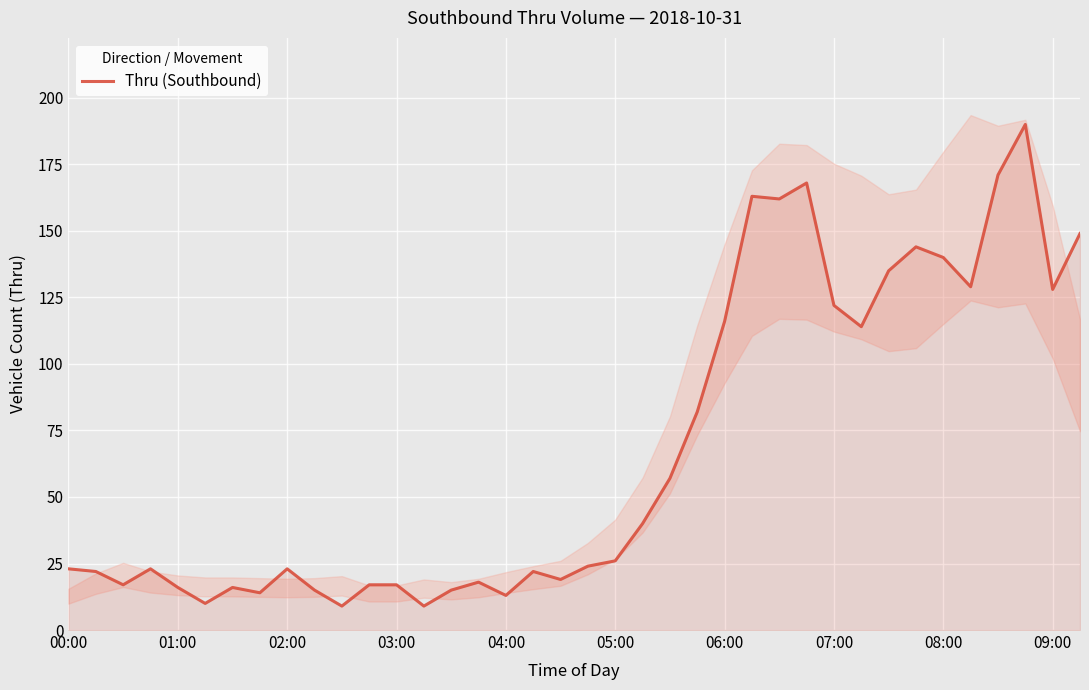

Is it true that Thru (Southbound) equals 122 at 07:00?

True